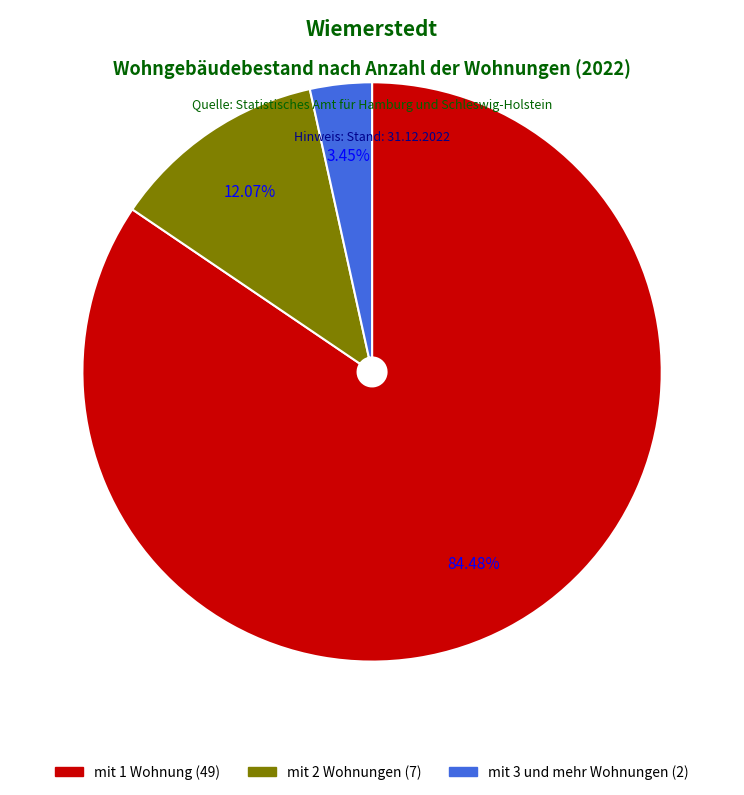

Approximately how many times larger is the value at mit 2 Wohnungen compared to mit 1 Wohnung?

0.1